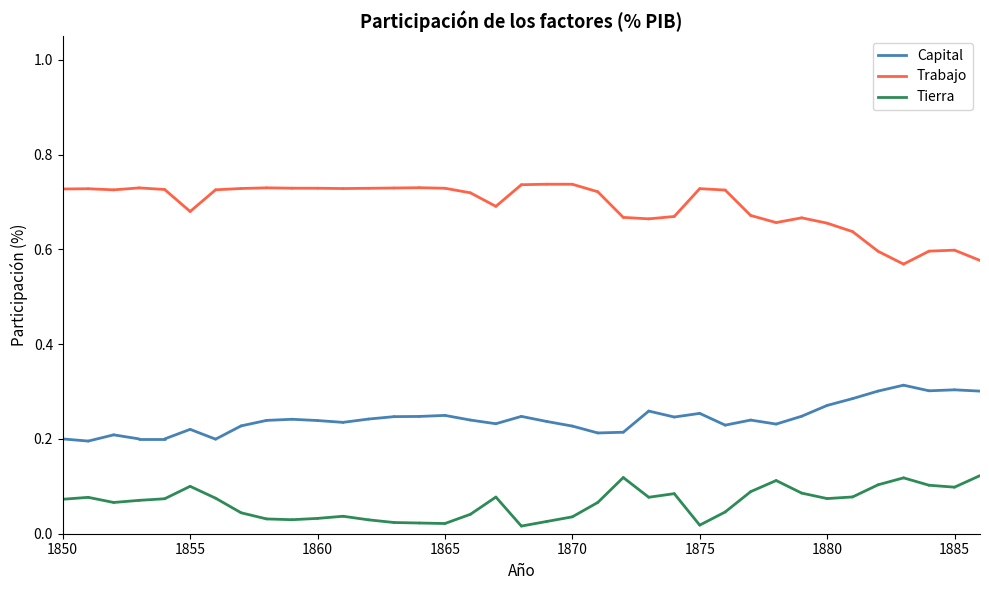

How many lines are shown in the chart?

3